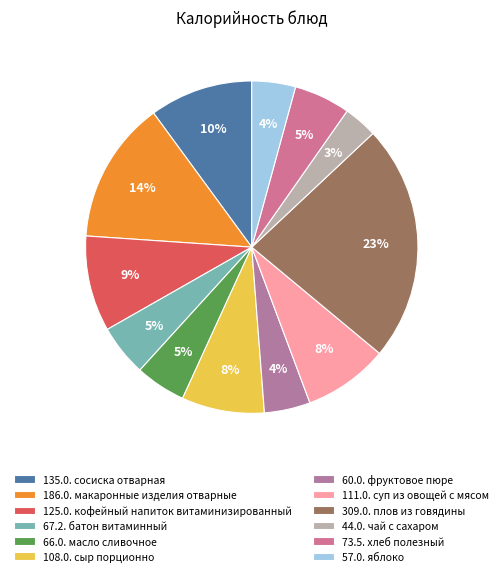

How many slices are in this pie chart?

12